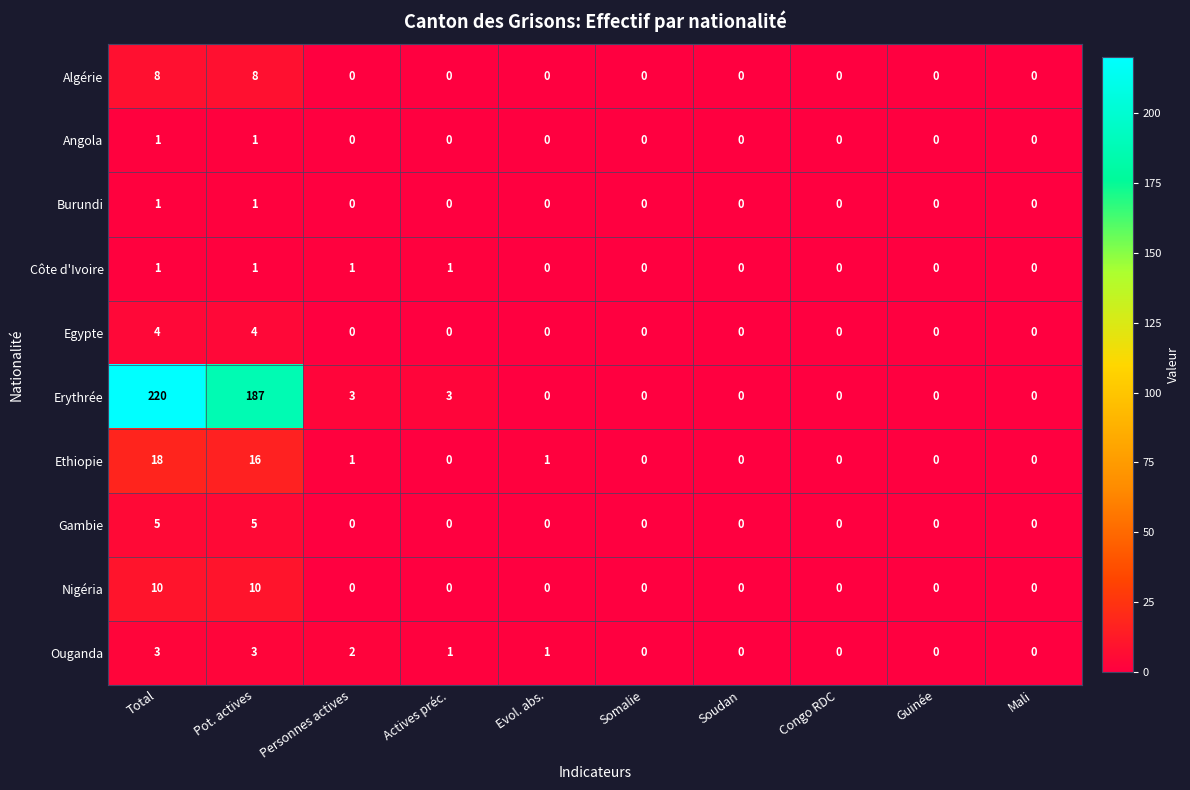

Is it true that Ouganda equals -2 at Mali?

False